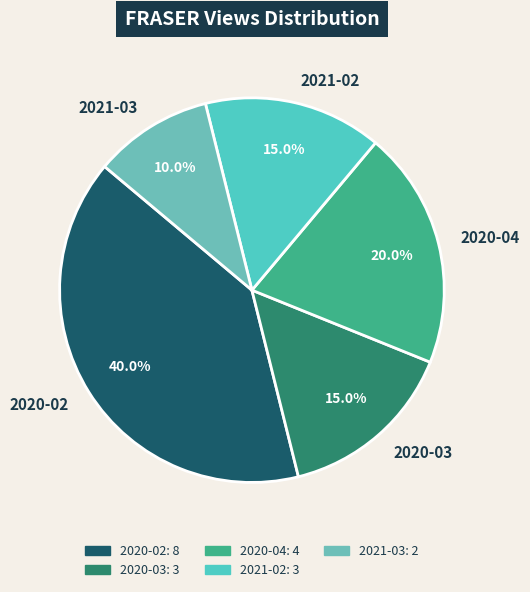

To the nearest percent, what portion does 2021-03 represent?

10%